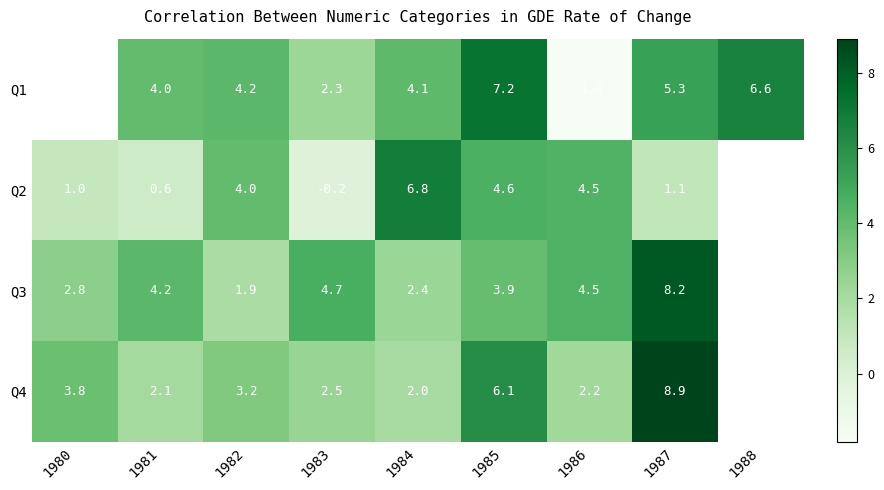

Between 1985 and 1987, which is larger?

1985